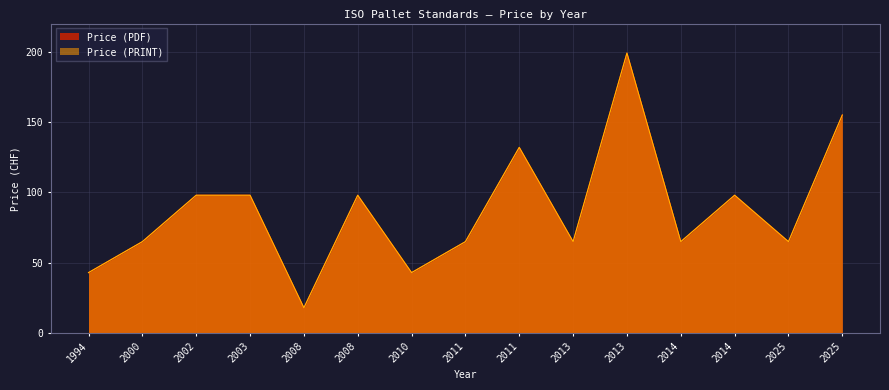

True or false: Price (PRINT) and Price (PDF) intersect in this chart.

False